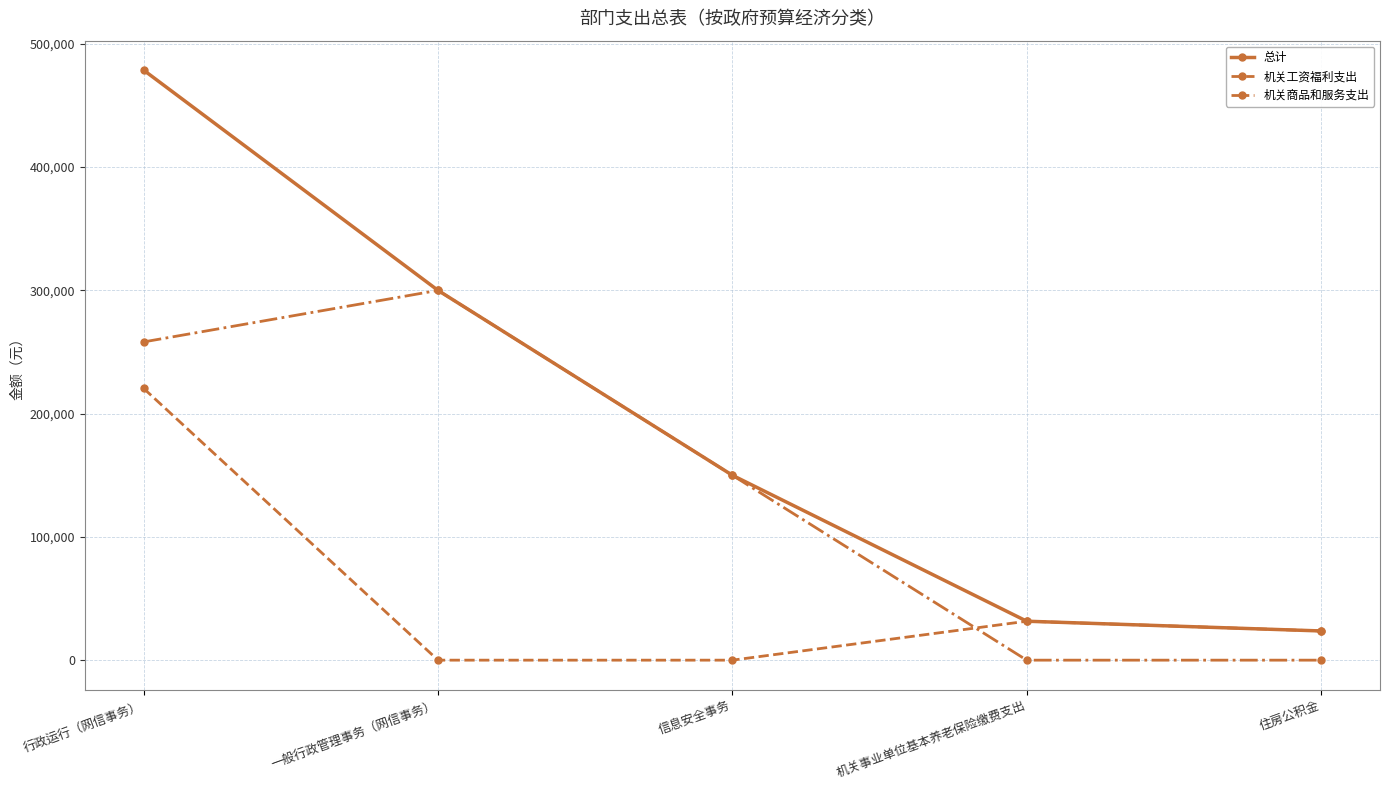

Rank the series by their maximum value, from lowest to highest.

机关工资福利支出, 机关商品和服务支出, 总计